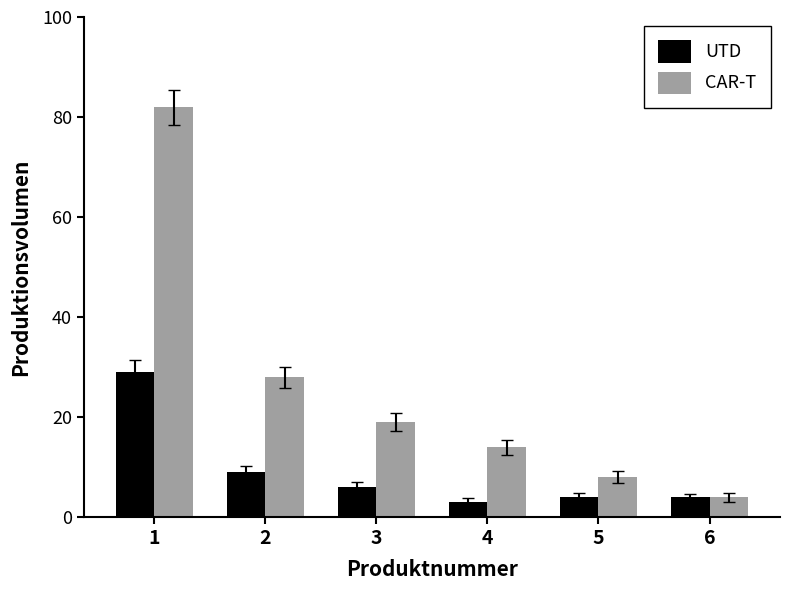

Reading left to right, what are all the values shown in this chart?

UTD: 29	9	6	3	4	4
CAR-T: 82	28	19	14	8	4